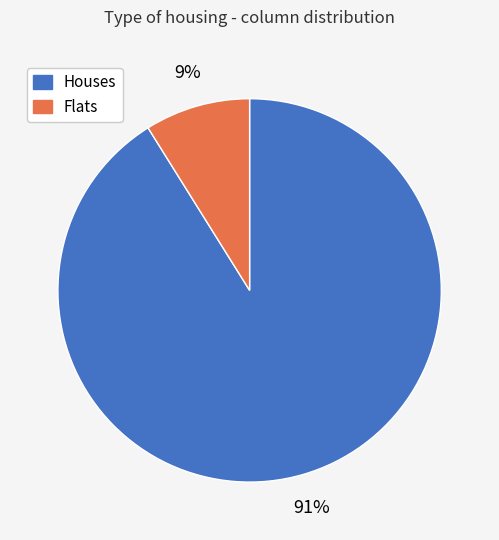

Count the number of slices in the pie.

2